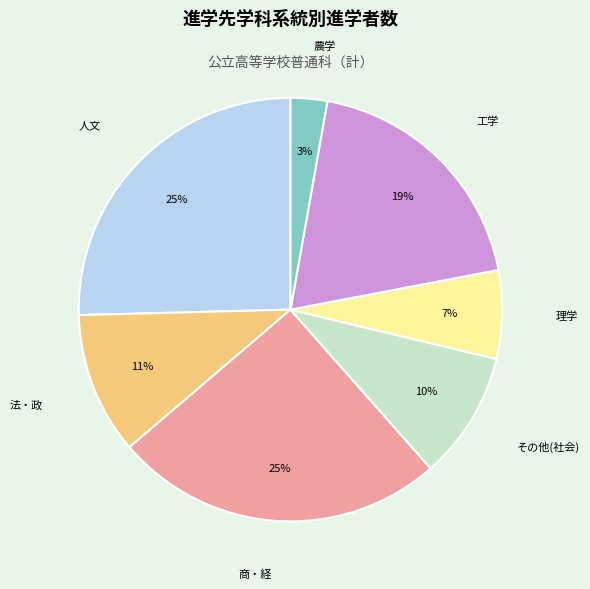

Is 人文 the majority of the pie?

No